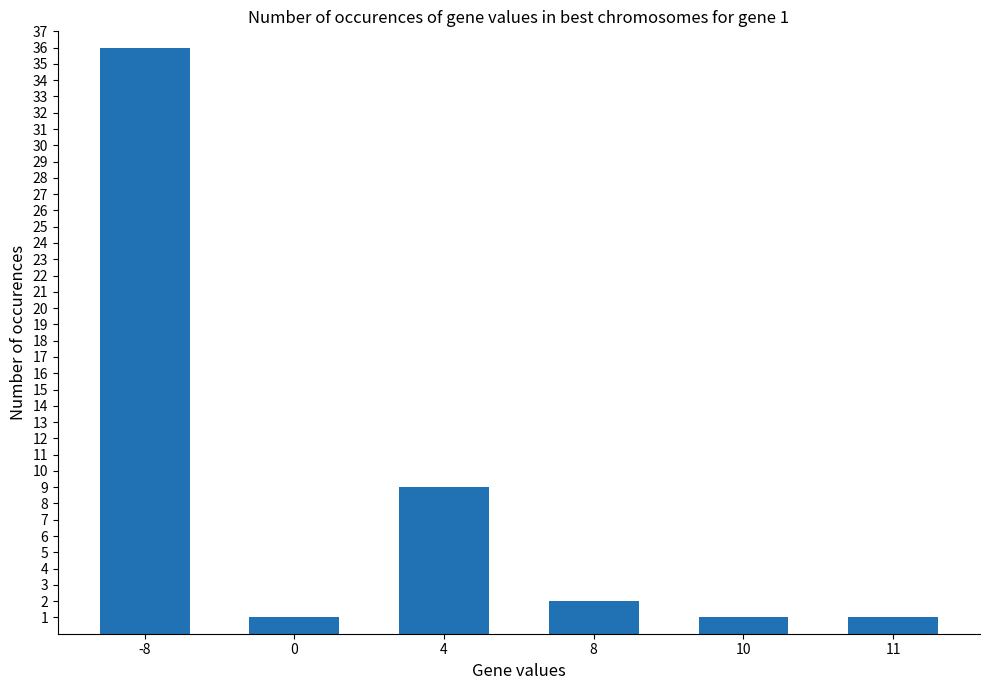

Which label corresponds to the largest value in the chart?

-8